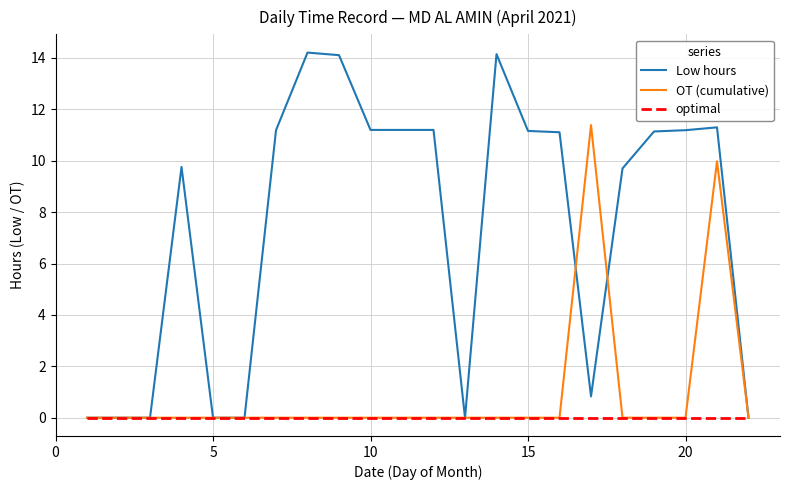

Rank the series by their maximum value, from lowest to highest.

optimal, OT (cumulative), Low hours